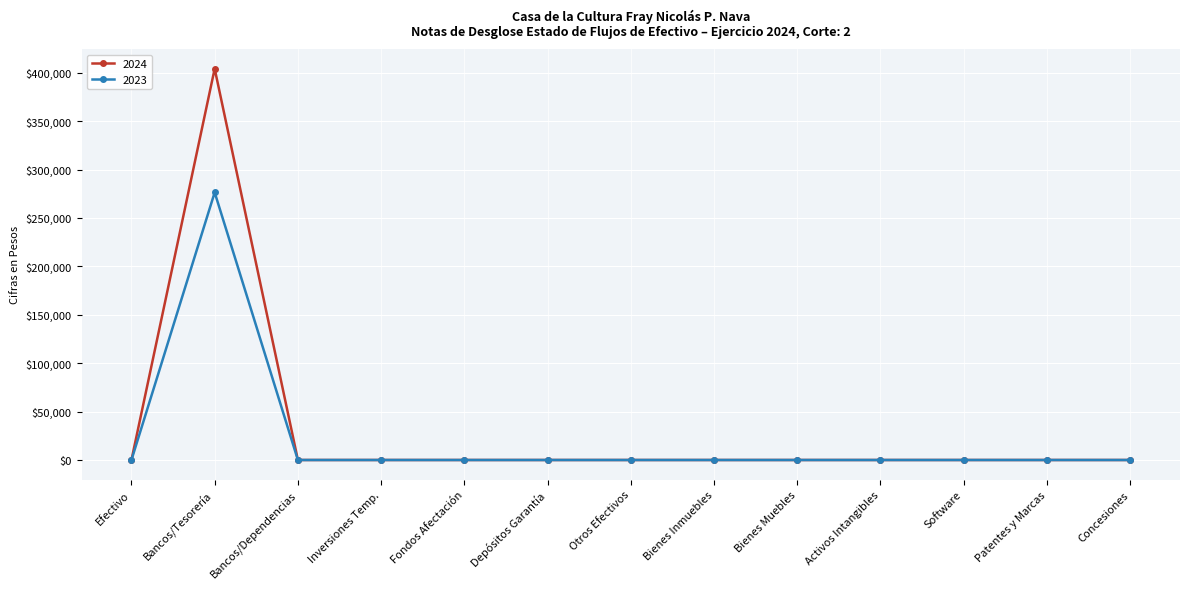

What is the maximum value for 2023?

276313.5